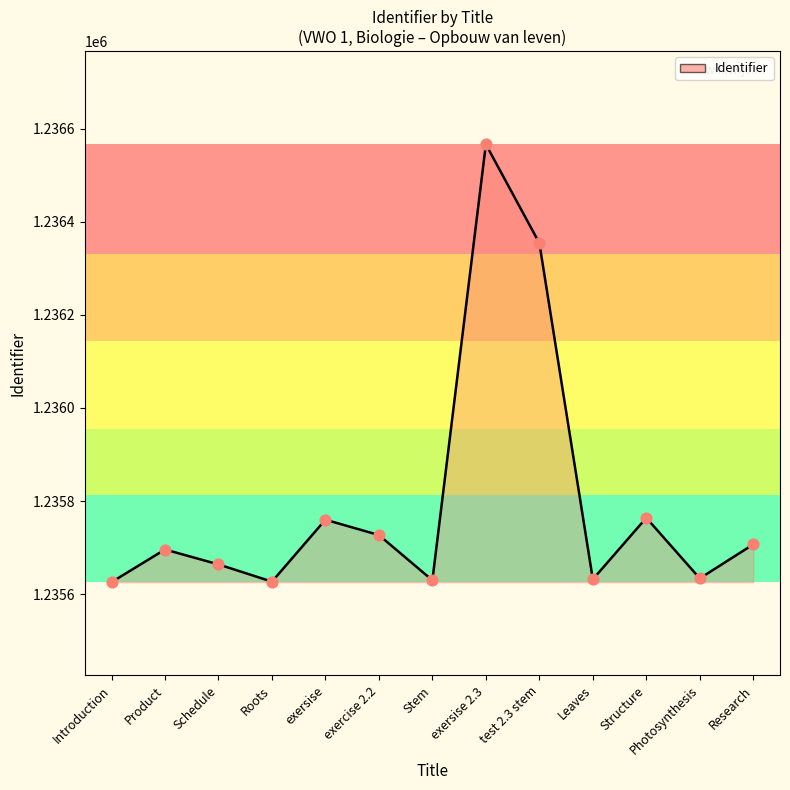

What is the ratio of the value at Roots to the value at Structure?

1.0